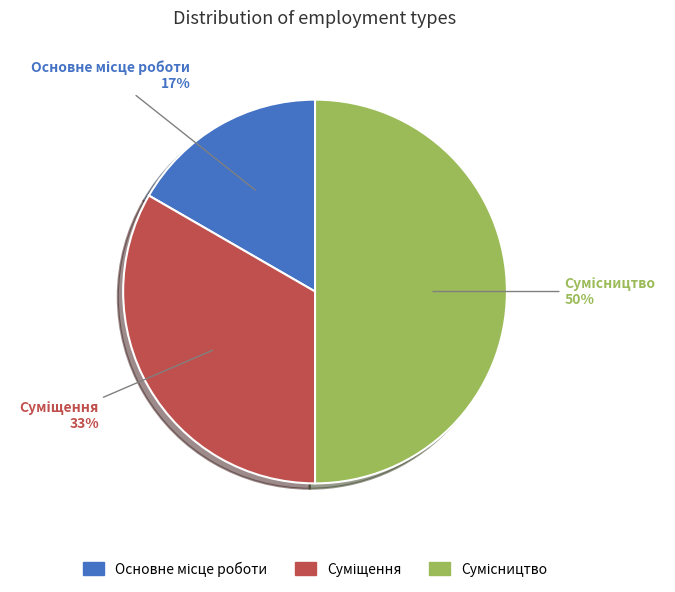

To the nearest percent, what is the difference between the largest and smallest slice percentages?

33%